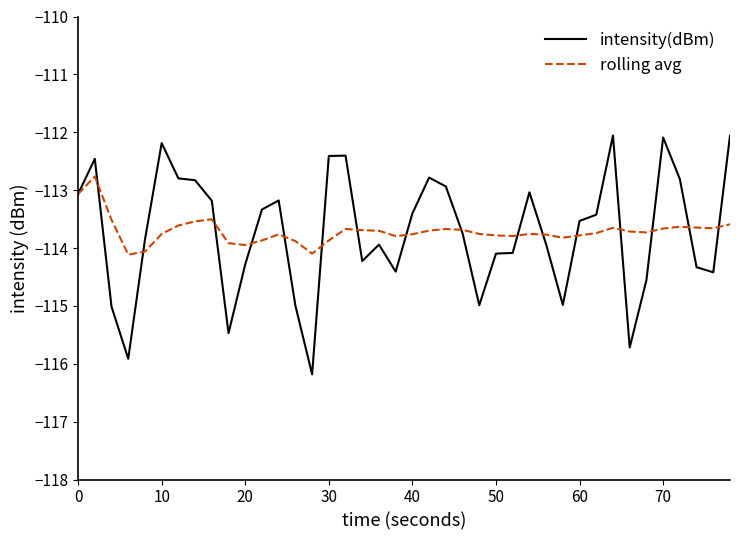

What is the minimum value for intensity(dBm)?

-116.2